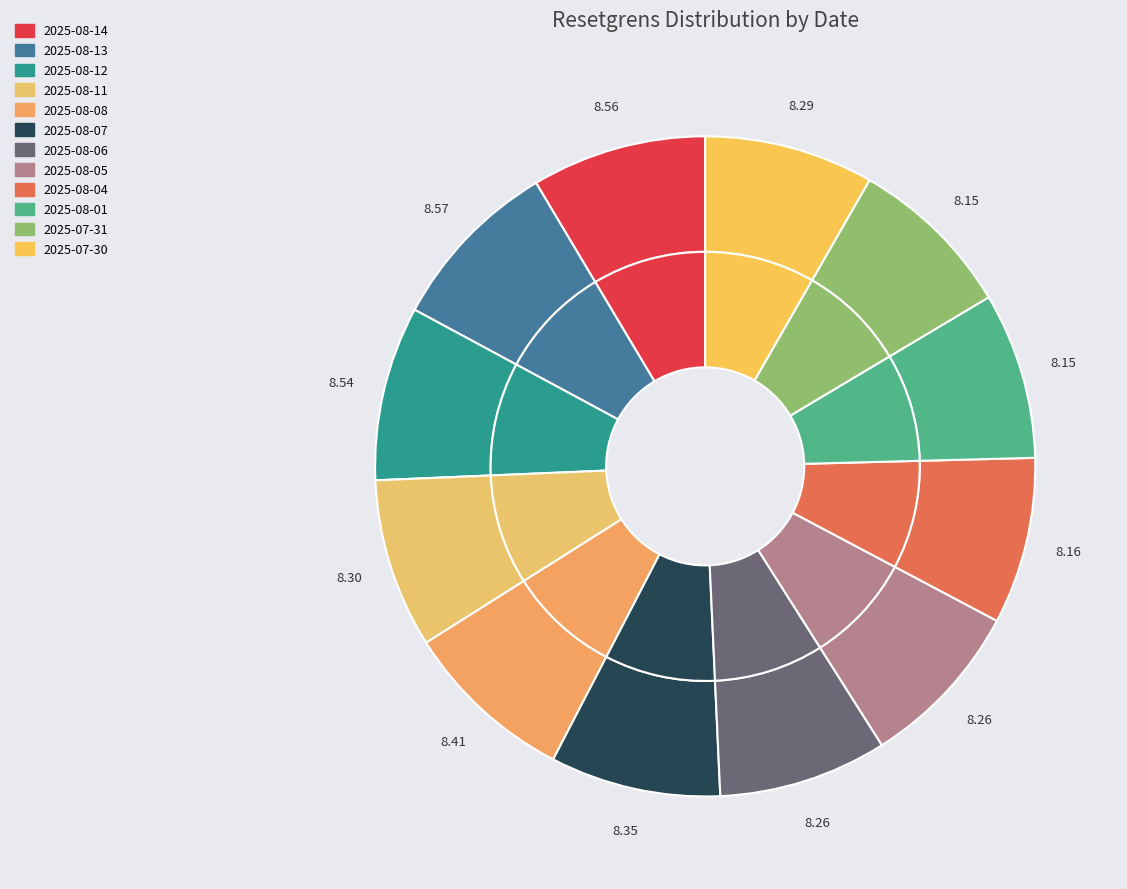

How many segments does this pie chart have?

12